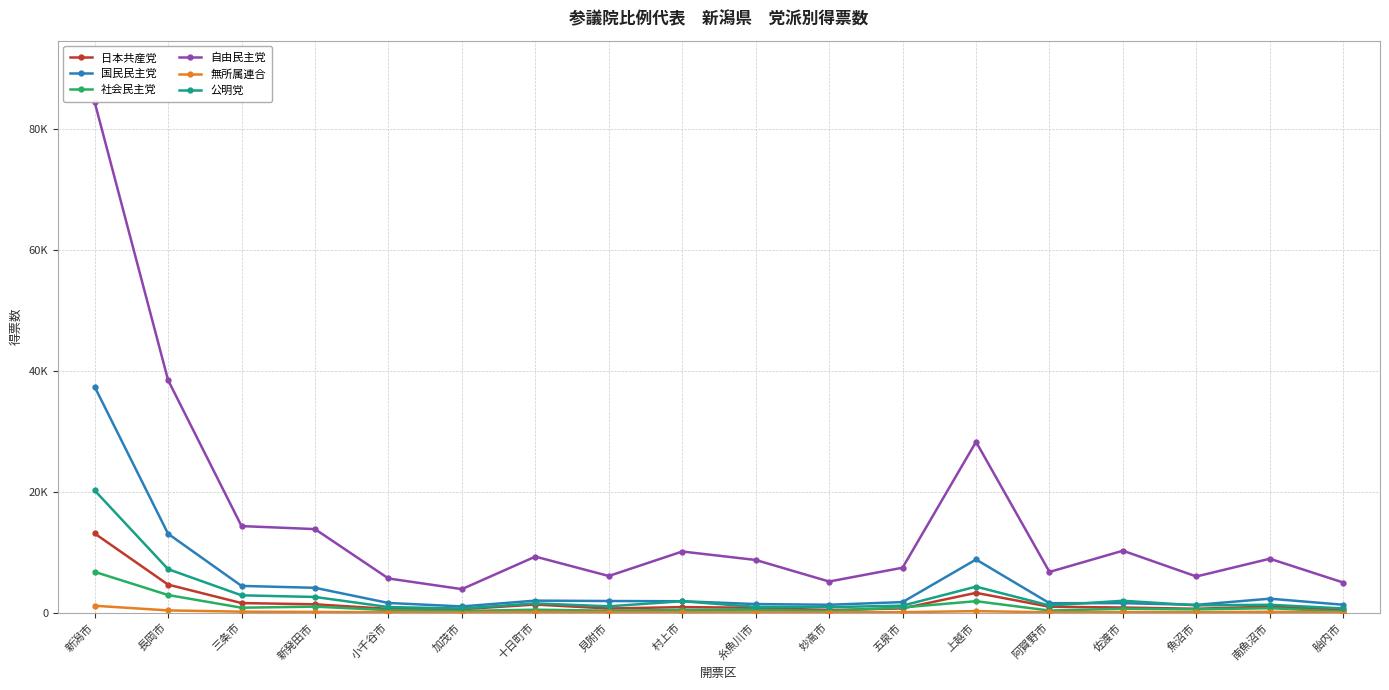

Reading left to right, list all the values displayed in this chart.

日本共産党: 13092.3	4626.9	1573.7	1371.5	612.0	556.0	1328.0	675.0	903.4	795.5	416.0	688.7	3265.4	961.3	837.1	630.5	987.0	430.0
国民民主党: 37382.9	13044.5	4412.3	4099.5	1589.4	1017.3	1977.4	1913.7	1877.4	1409.8	1293.3	1734.9	8786.1	1552.3	1561.9	1280.2	2299.1	1294.3
社会民主党: 6742.0	2904.0	806.1	984.0	409.1	265.0	476.9	313.0	438.0	482.0	258.1	851.1	1885.5	332.0	625.0	530.0	725.0	156.0
自由民主党: 84514.4	38471.4	14316.8	13815.4	5646.2	3879.0	9264.0	6054.4	10107.8	8707.8	5138.7	7426.0	28256.4	6729.0	10239.6	5975.3	8911.0	4971.0
無所属連合: 1129.1	359.0	150.0	109.0	63.0	33.0	87.0	63.0	57.0	43.0	40.0	73.0	240.0	54.0	75.0	69.0	129.0	27.0
公明党: 20222.8	7183.7	2854.9	2583.4	913.1	675.0	1525.0	1033.1	1882.0	942.1	896.8	1146.0	4291.9	1172.0	1958.0	1194.1	1293.0	682.0